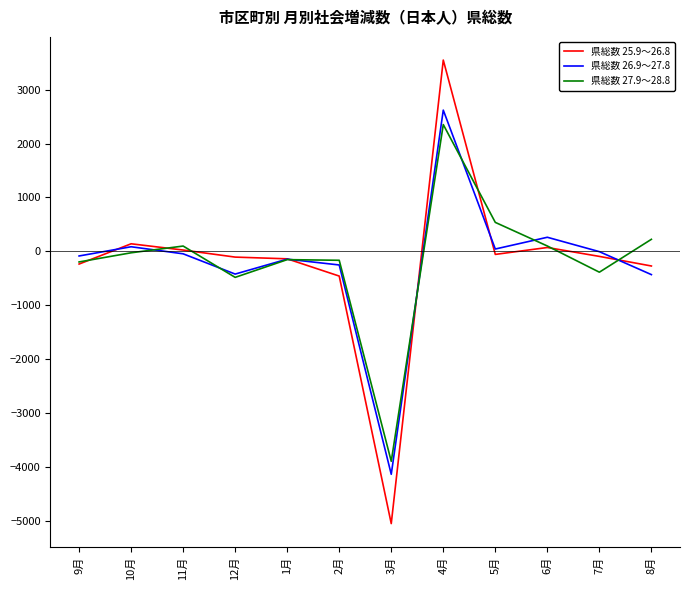

Which series has the largest range (max minus min)?

県総数 25.9～26.8